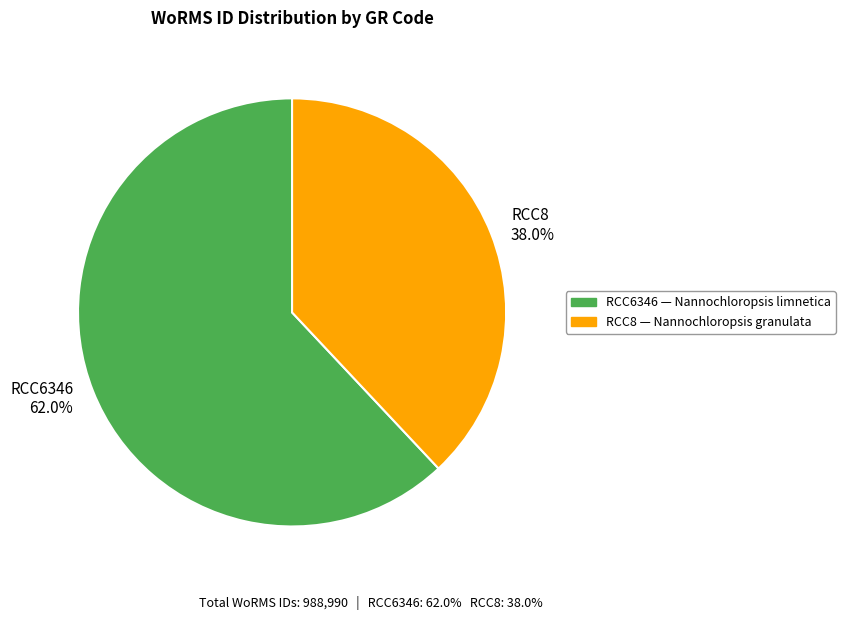

What is the largest slice in the pie chart?

RCC6346